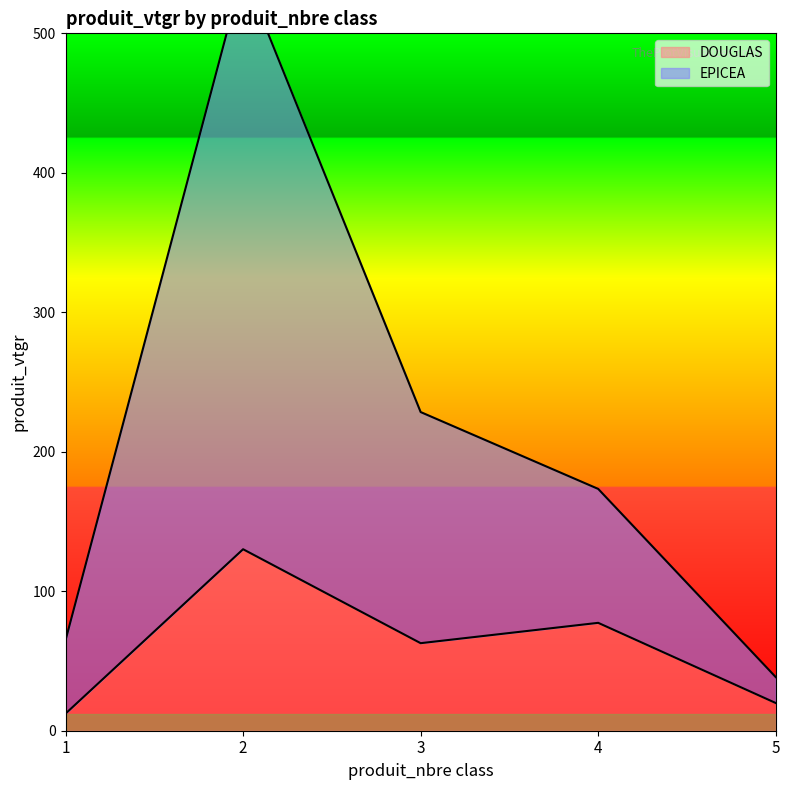

Reading left to right, what are all the values shown in this chart?

DOUGLAS: 1=12.2	2=130.1	3=62.8	4=77.3	5=19.9
EPICEA: 1=64.8	2=544.4	3=228.5	4=173.4	5=38.4